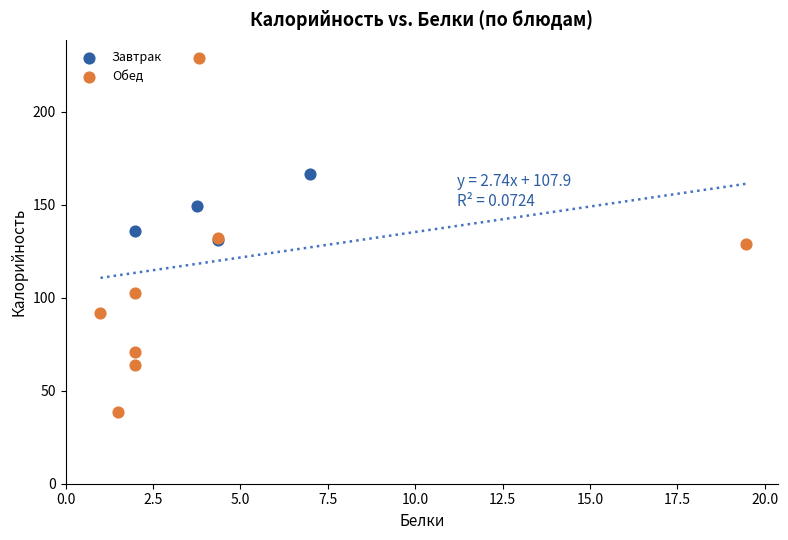

What are all the series names shown in the legend?

Завтрак, Обед